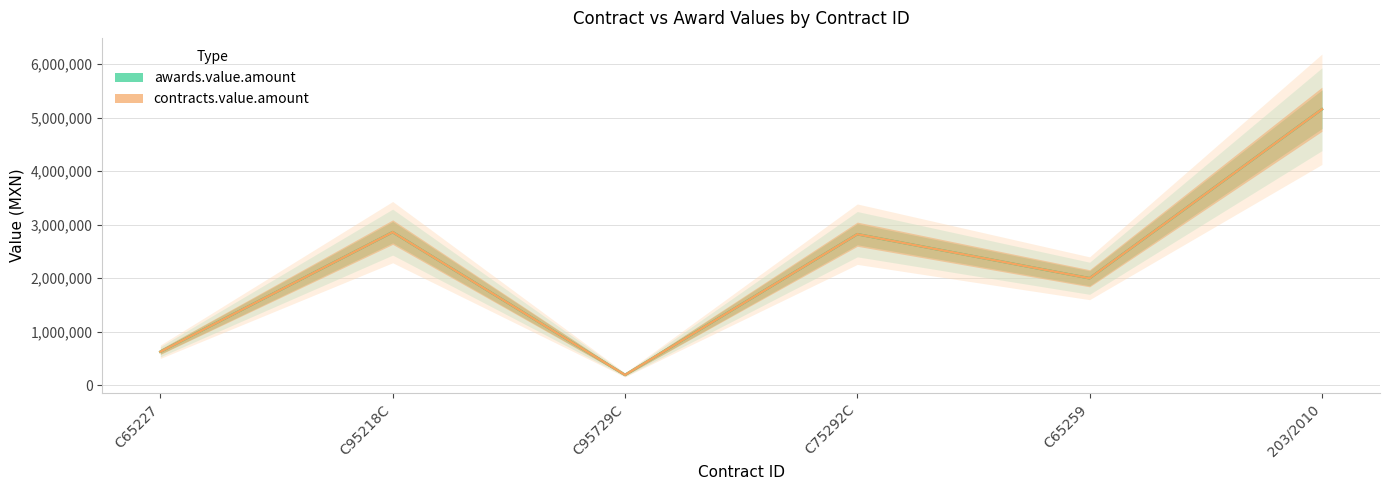

Reading left to right, transcribe all the data shown in this chart.

awards.value.amount: C65227=627944.2	C95218C=2861523.7	C95729C=194894.0	C75292C=2822893.8	C65259=1999925.7	203/2010=5156256.0
contracts.value.amount: C65227=627944.2	C95218C=2861523.7	C95729C=194894.0	C75292C=2822893.8	C65259=1999925.7	203/2010=5156256.0